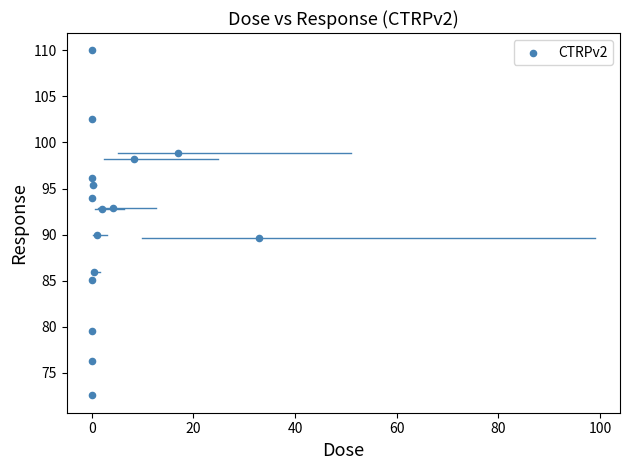

What is the range of Y values (max minus min)?

37.5